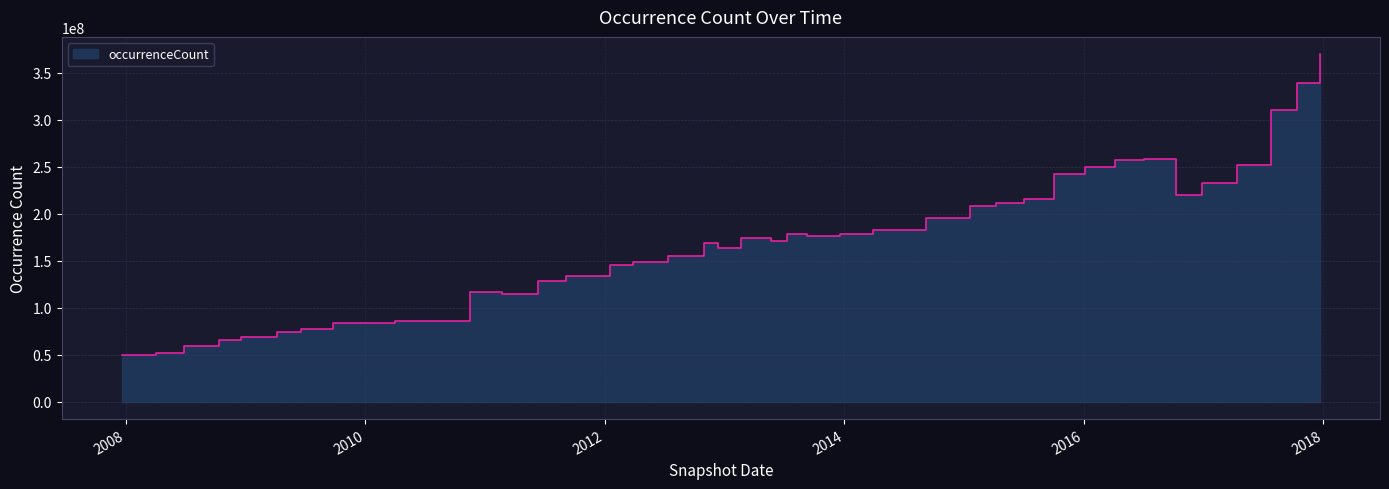

How many points are lower than both their immediate neighbors (excluding endpoints)?

6